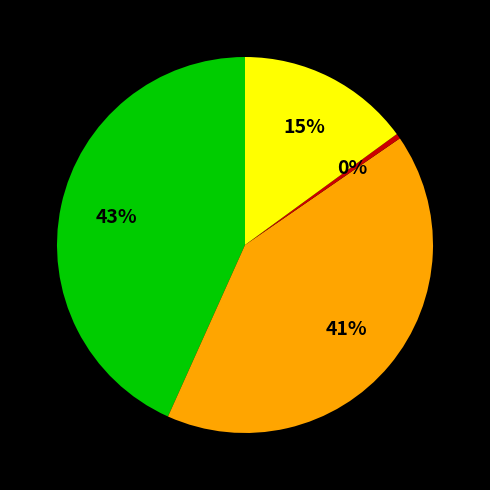

Count the number of slices in the pie.

4